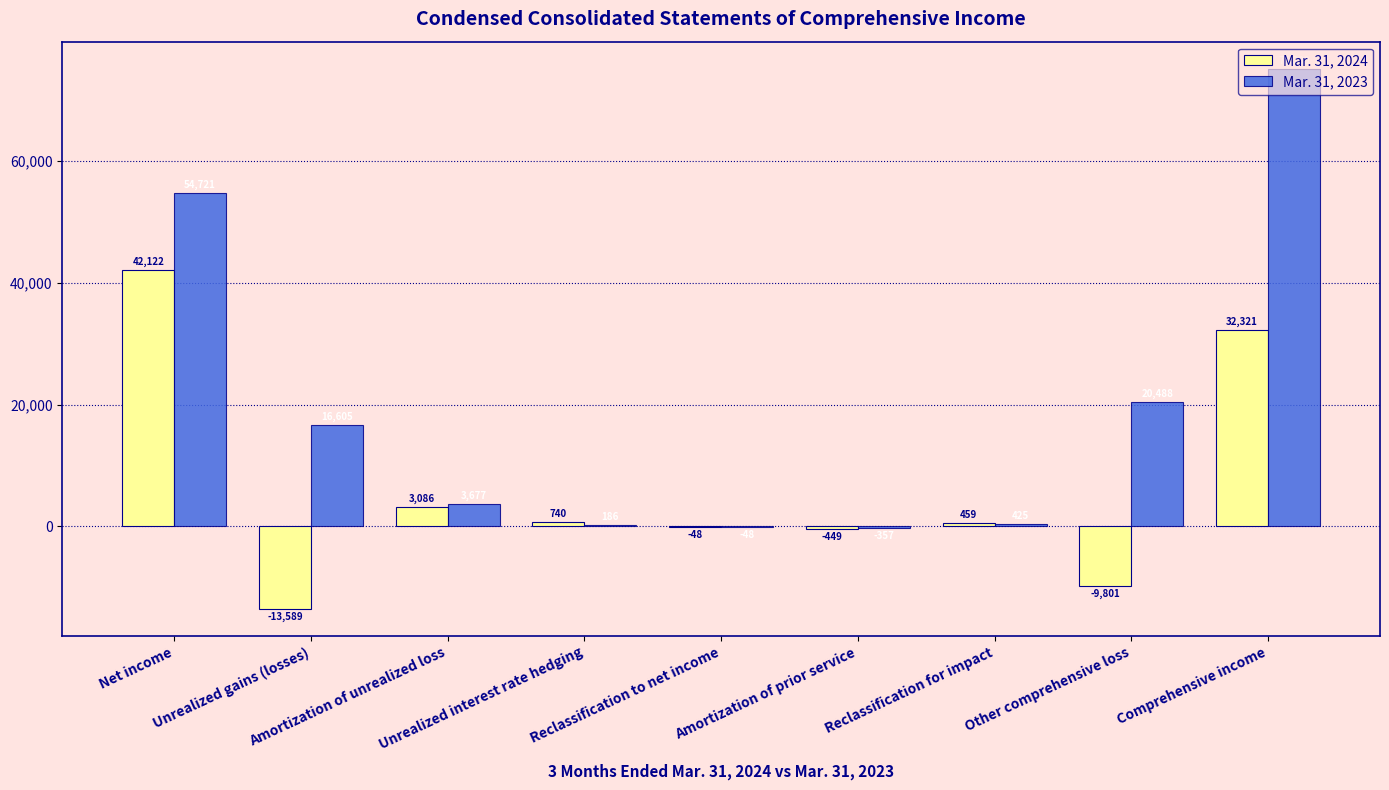

Which series has the largest range (max minus min)?

Mar. 31, 2023